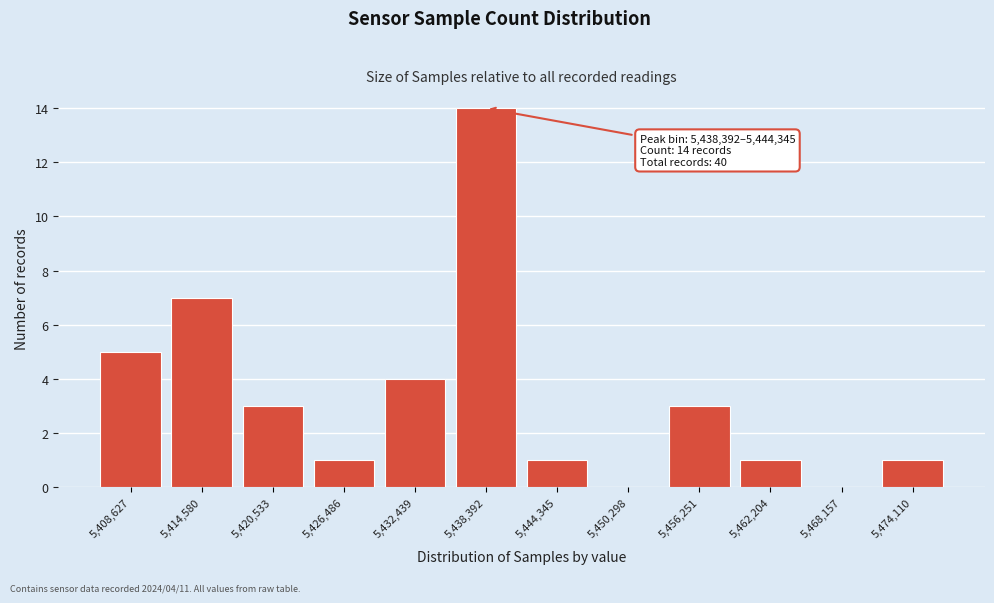

Reading right to left, transcribe all the data shown in this chart.

5,474,110=1	5,468,157=0	5,462,204=1	5,456,251=3	5,450,298=0	5,444,345=1	5,438,392=14	5,432,439=4	5,426,486=1	5,420,533=3	5,414,580=7	5,408,627=5